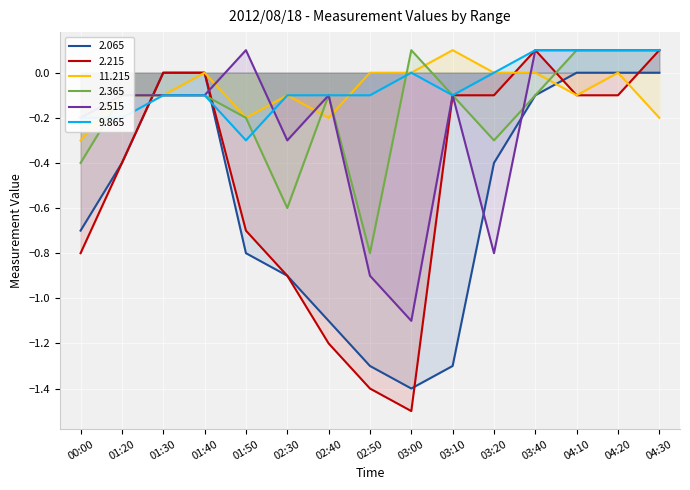

True or false: 2.065 has a value of -1.7 at 02:40.

False